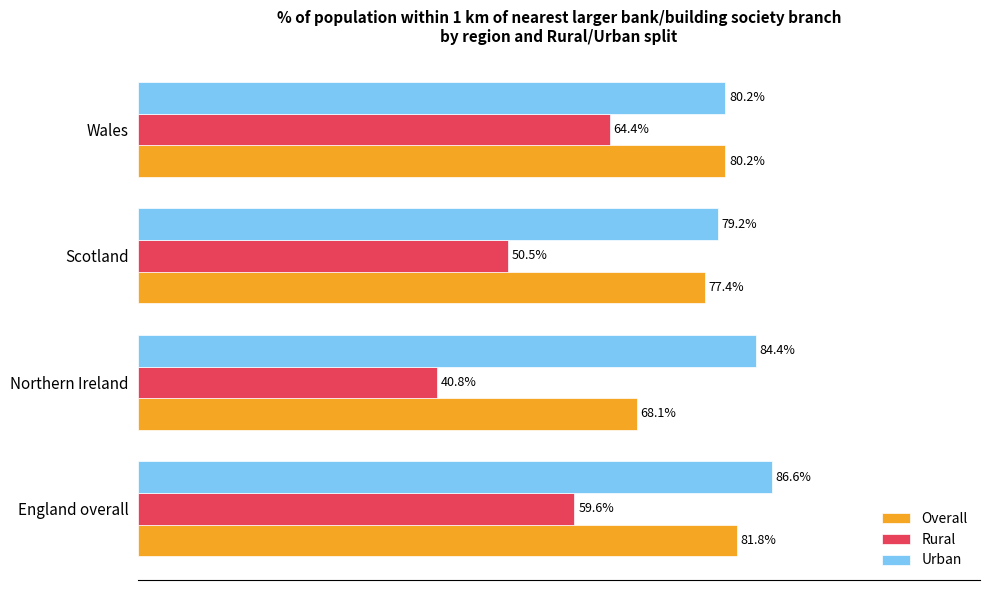

At which label is Urban closest to 82?

Wales